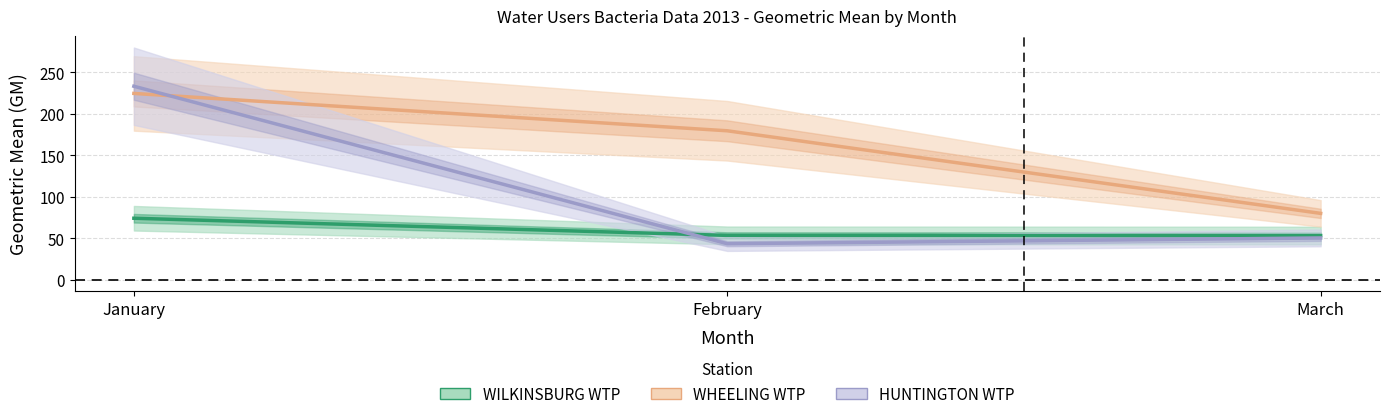

Where is HUNTINGTON WTP nearest to the value 138?

March